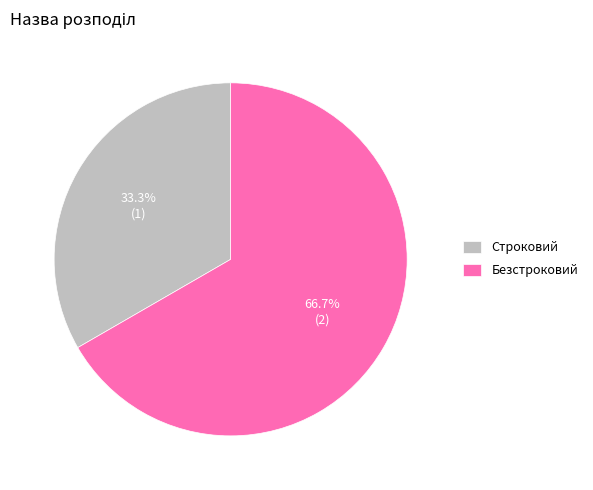

How many slices are in this pie chart?

2